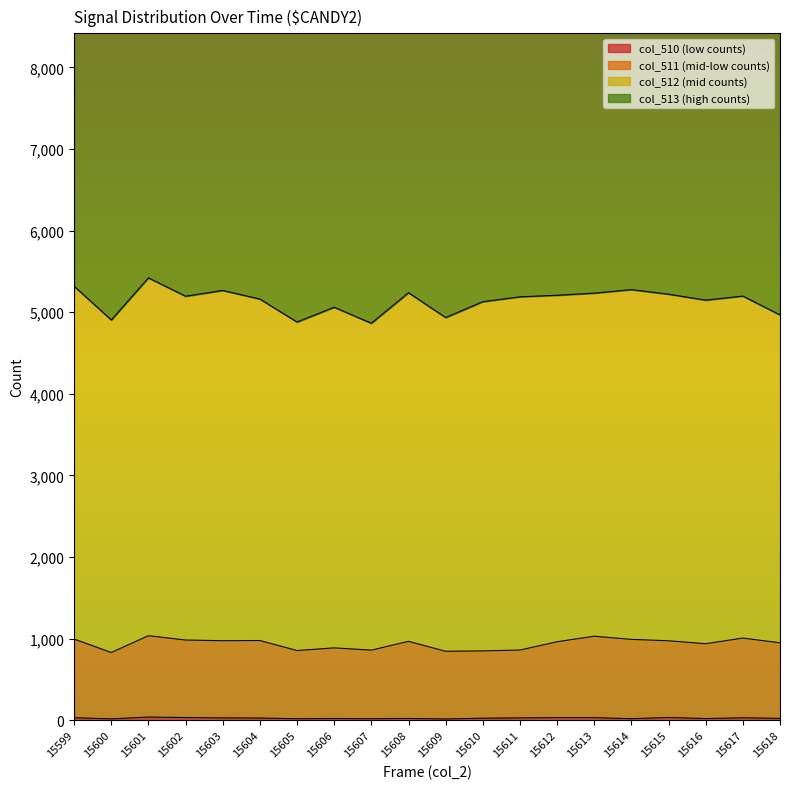

True or false: col_511 and col_3 intersect in this chart.

False